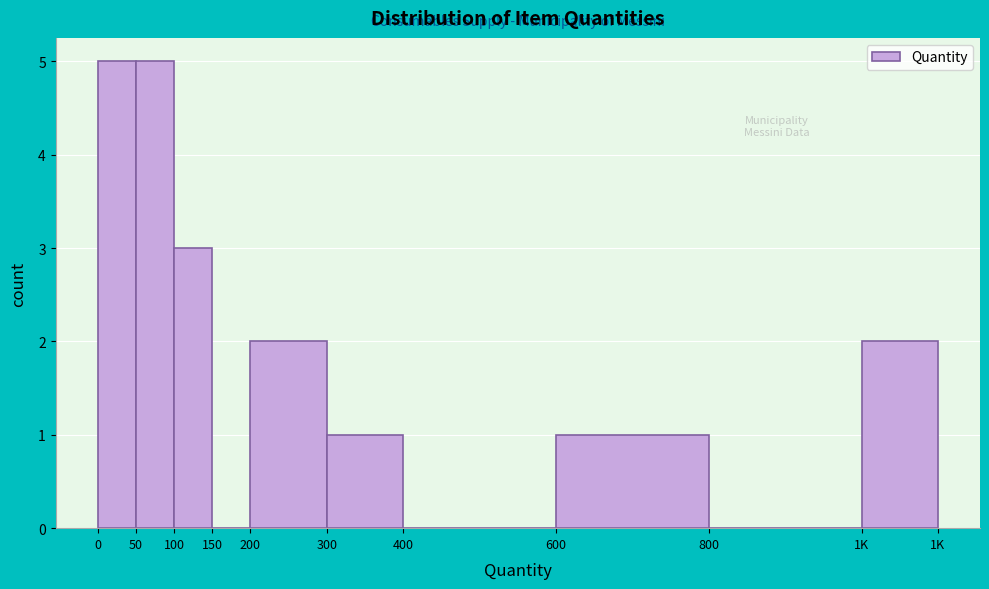

Reading right to left, what are all the values shown in this chart?

1K=2	800=0	600=1	400=0	300=1	200=2	150=0	100=3	50=5	0=5